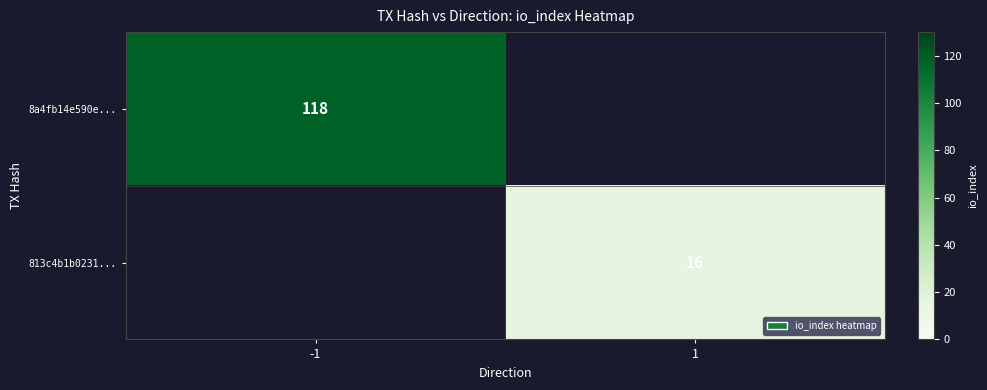

Is it true that 8a4fb14e590e... equals 35 at -1?

False